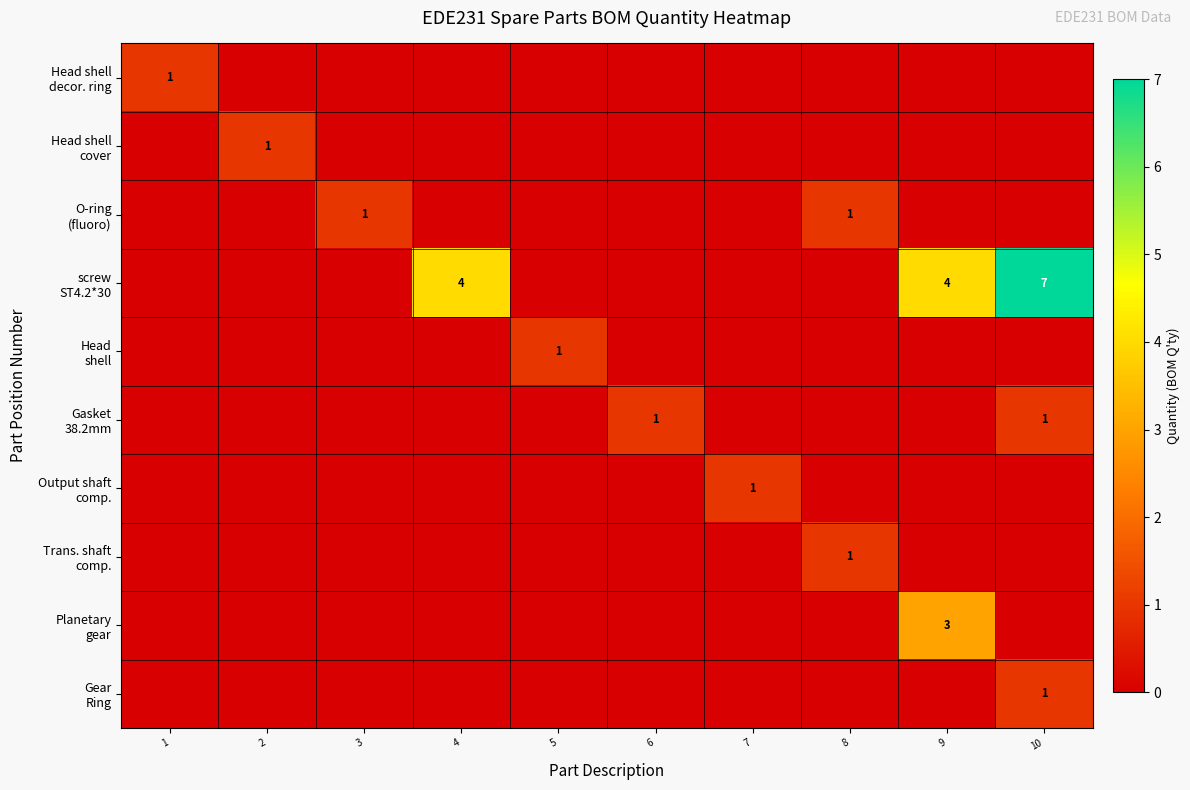

The Gear Ring series shows 0 at 2. True or false?

False